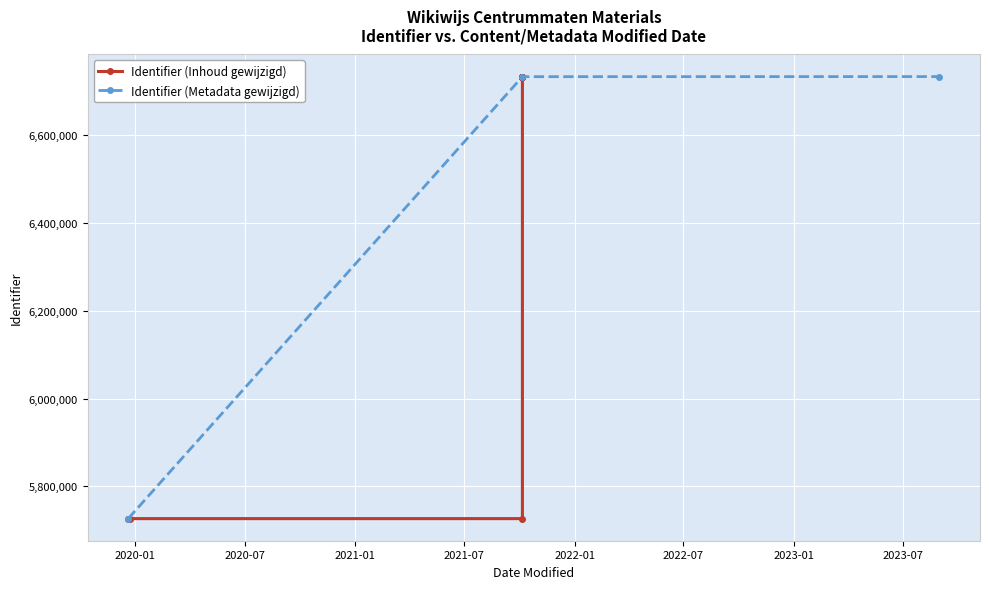

How many data points in Identifier (Metadata gewijzigd) are less than 6732734?

1